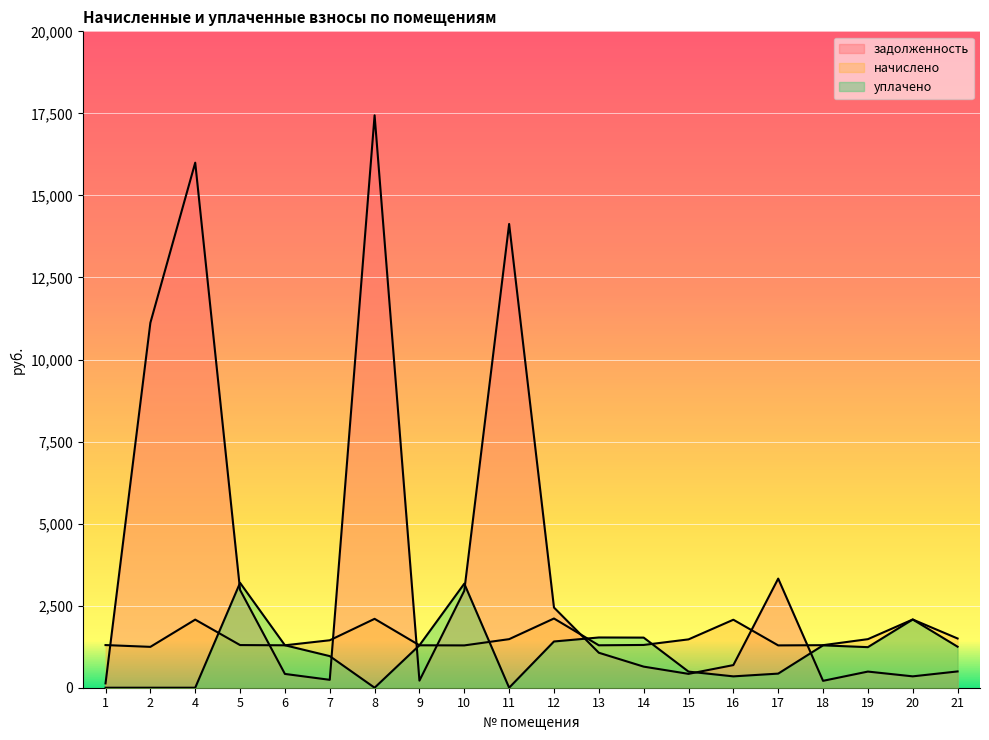

At which category is the sum across all series the highest?

8